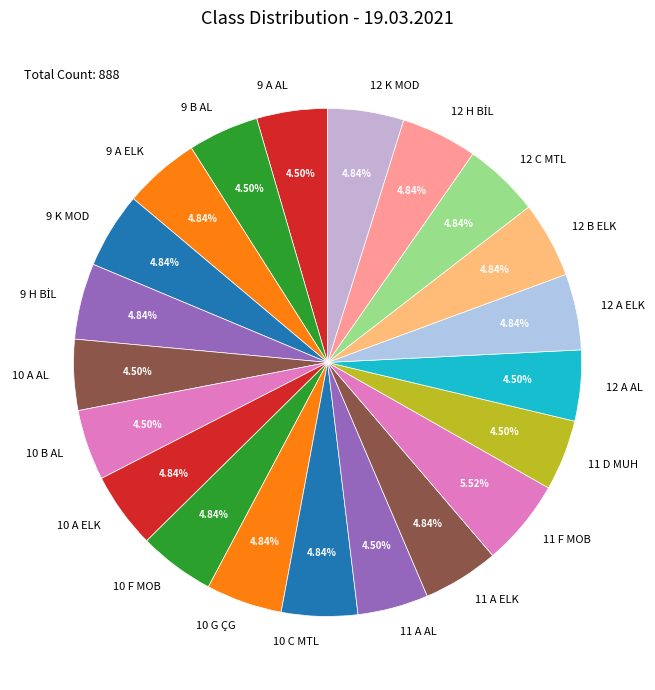

What percentage is the 9 A ELK slice, to the nearest percent?

5%